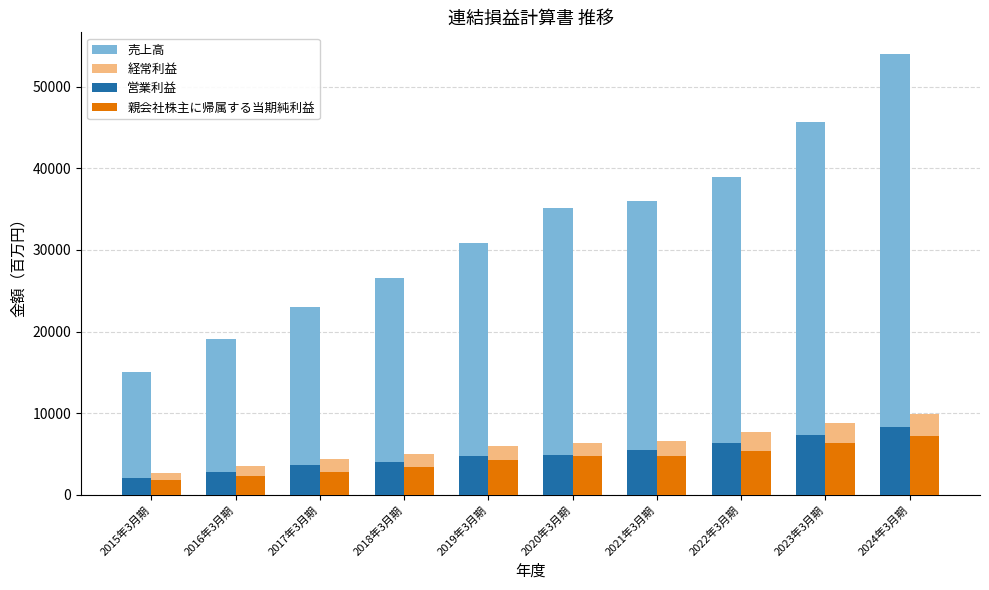

What is the sum of the 経常利益 values at 2022年3月期 and 2016年3月期?

11235